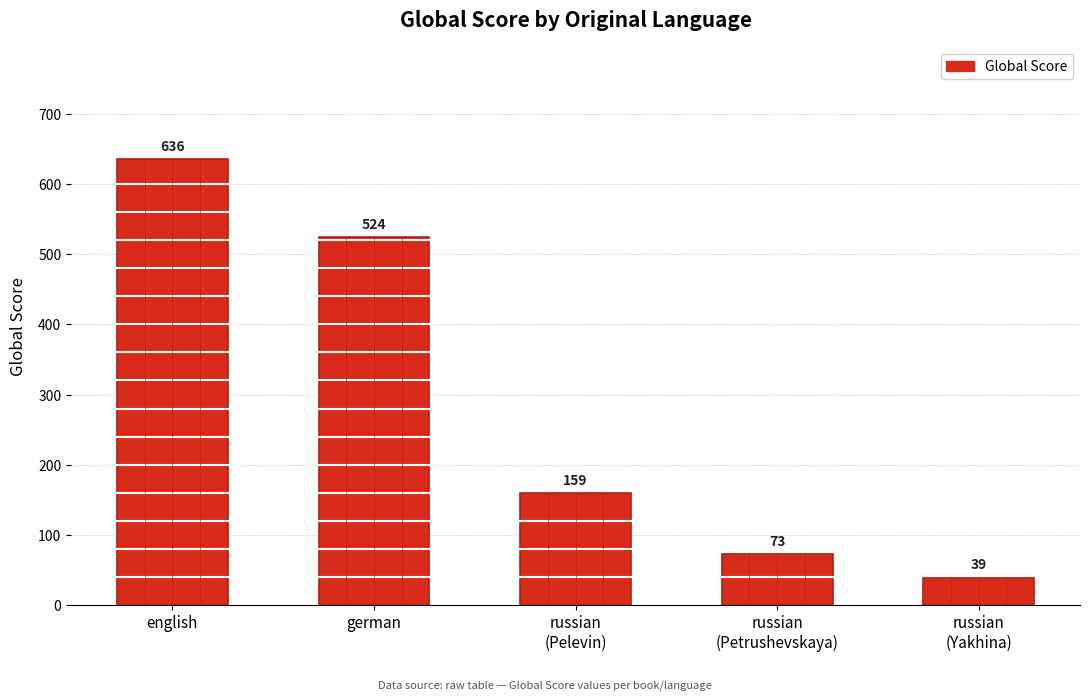

Reading left to right, extract all data points from this chart.

english=636	german=524	russian
(Pelevin)=159	russian
(Petrushevskaya)=73	russian
(Yakhina)=39